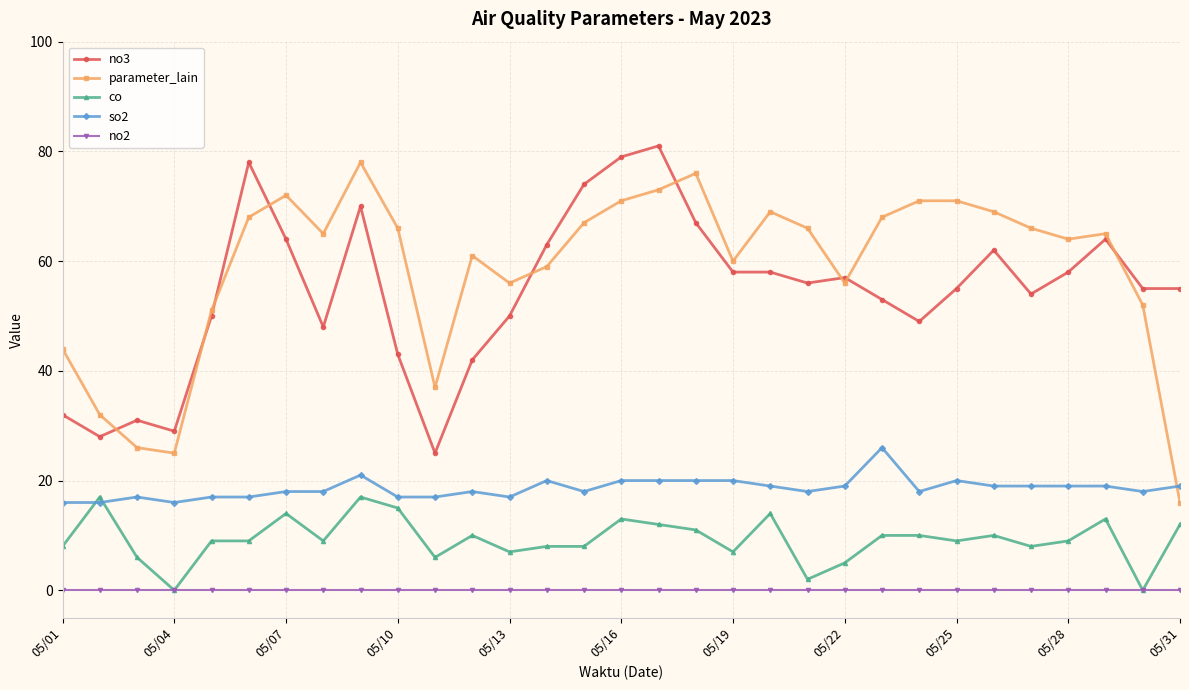

What are all the series names shown in the legend?

no3, parameter_lain, co, so2, no2